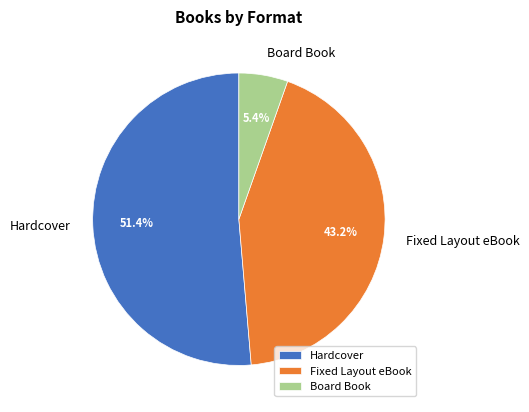

Does Hardcover represent more than half of the total?

Yes